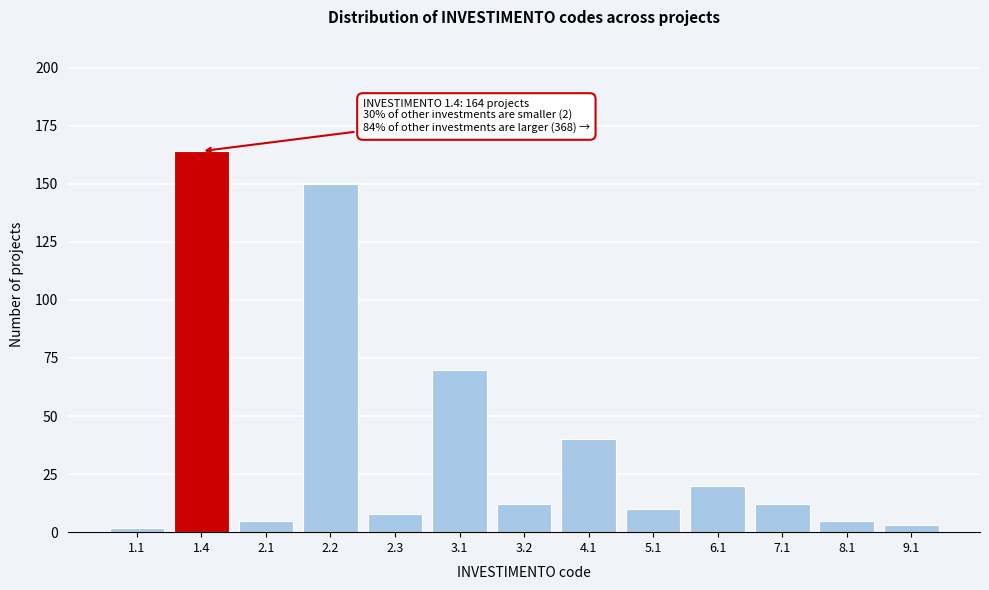

Reading left to right, extract all data points from this chart.

1.1=2	1.4=164	2.1=5	2.2=150	2.3=8	3.1=70	3.2=12	4.1=40	5.1=10	6.1=20	7.1=12	8.1=5	9.1=3